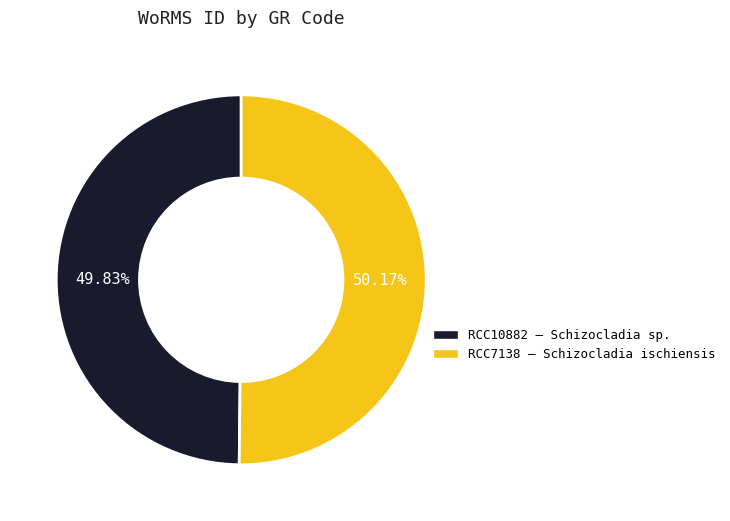

Is there a majority slice in this chart?

Yes